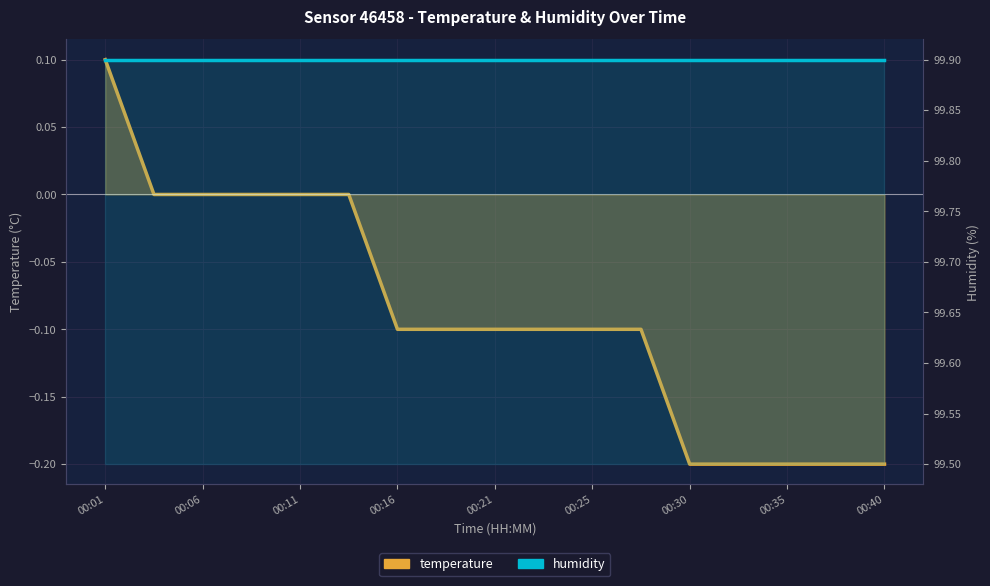

Where is humidity nearest to the value 99?

00:01